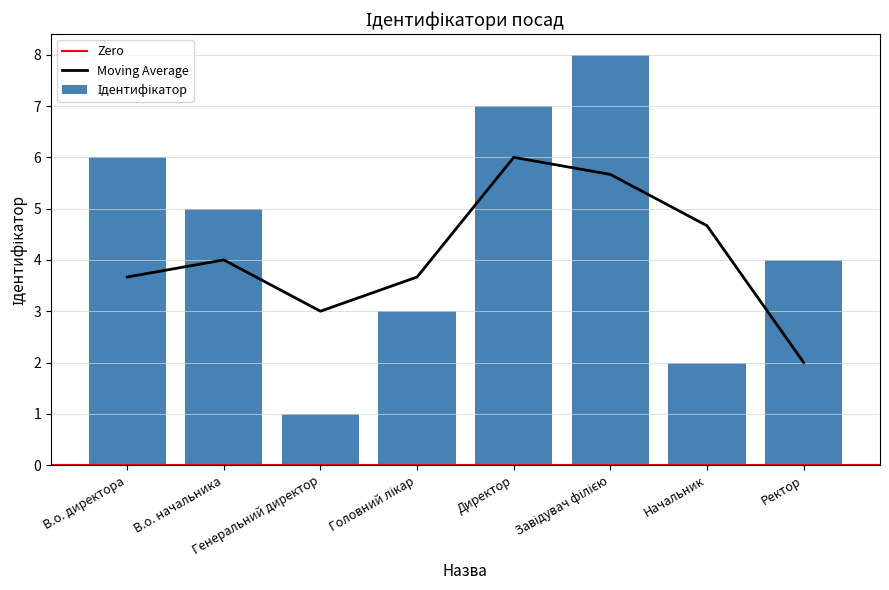

What is the sum of all values?

36